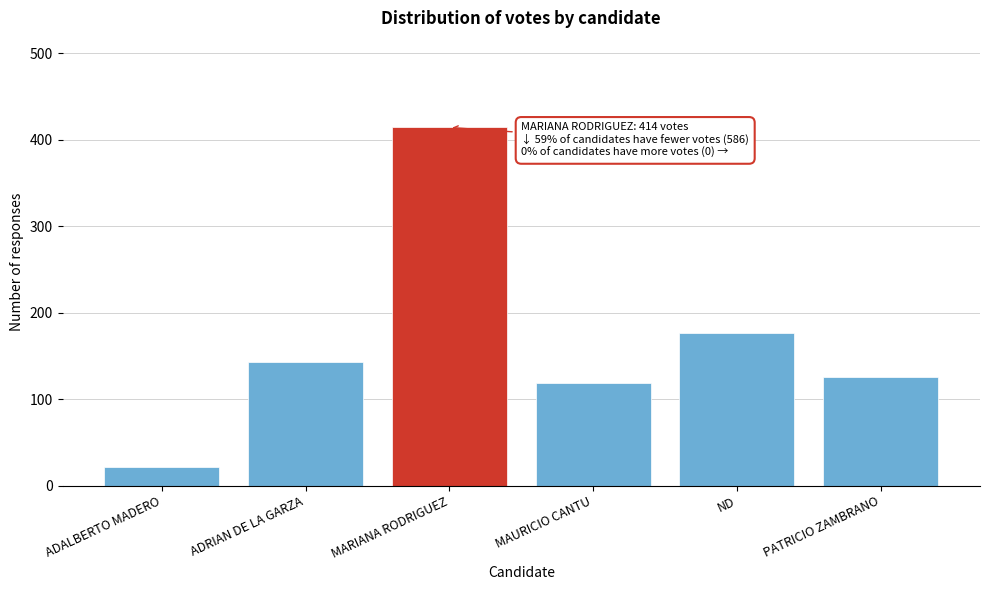

Reading left to right, what are all the values shown in this chart?

ADALBERTO MADERO=22	ADRIAN DE LA GARZA=143	MARIANA RODRIGUEZ=414	MAURICIO CANTU=119	ND=176	PATRICIO ZAMBRANO=126